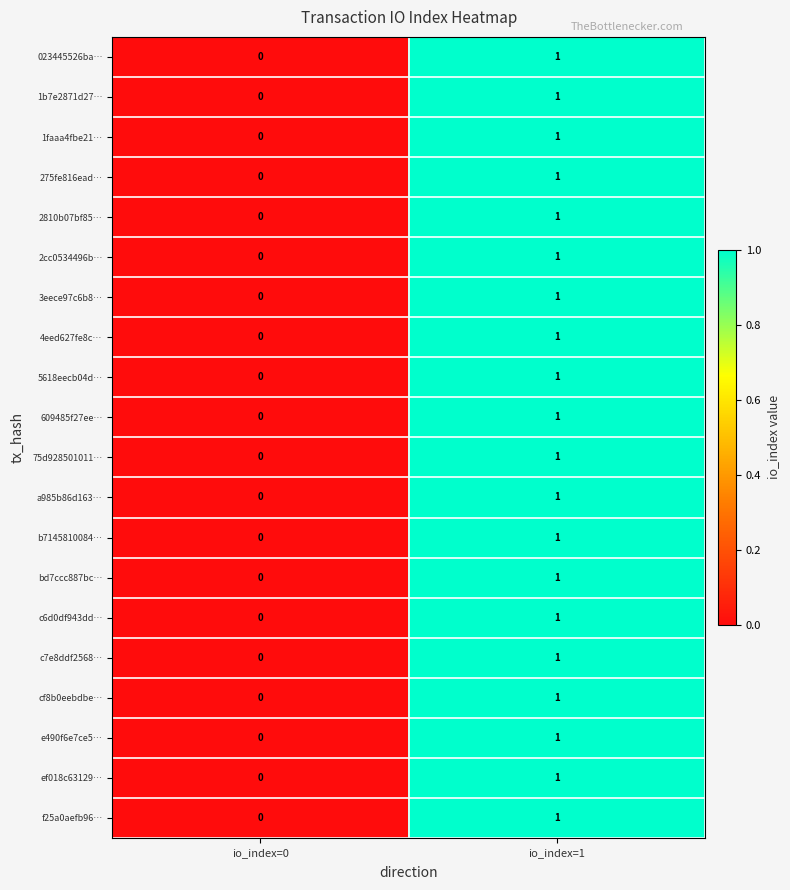

At which category is the sum across all series the highest?

io_index=1